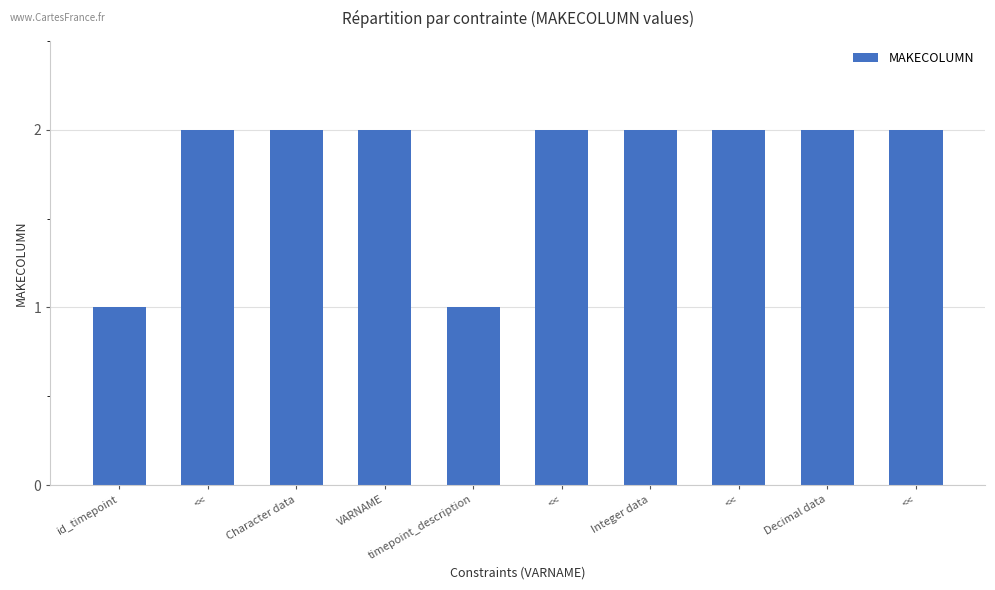

Where is the data nearest to the value 1?

id_timepoint